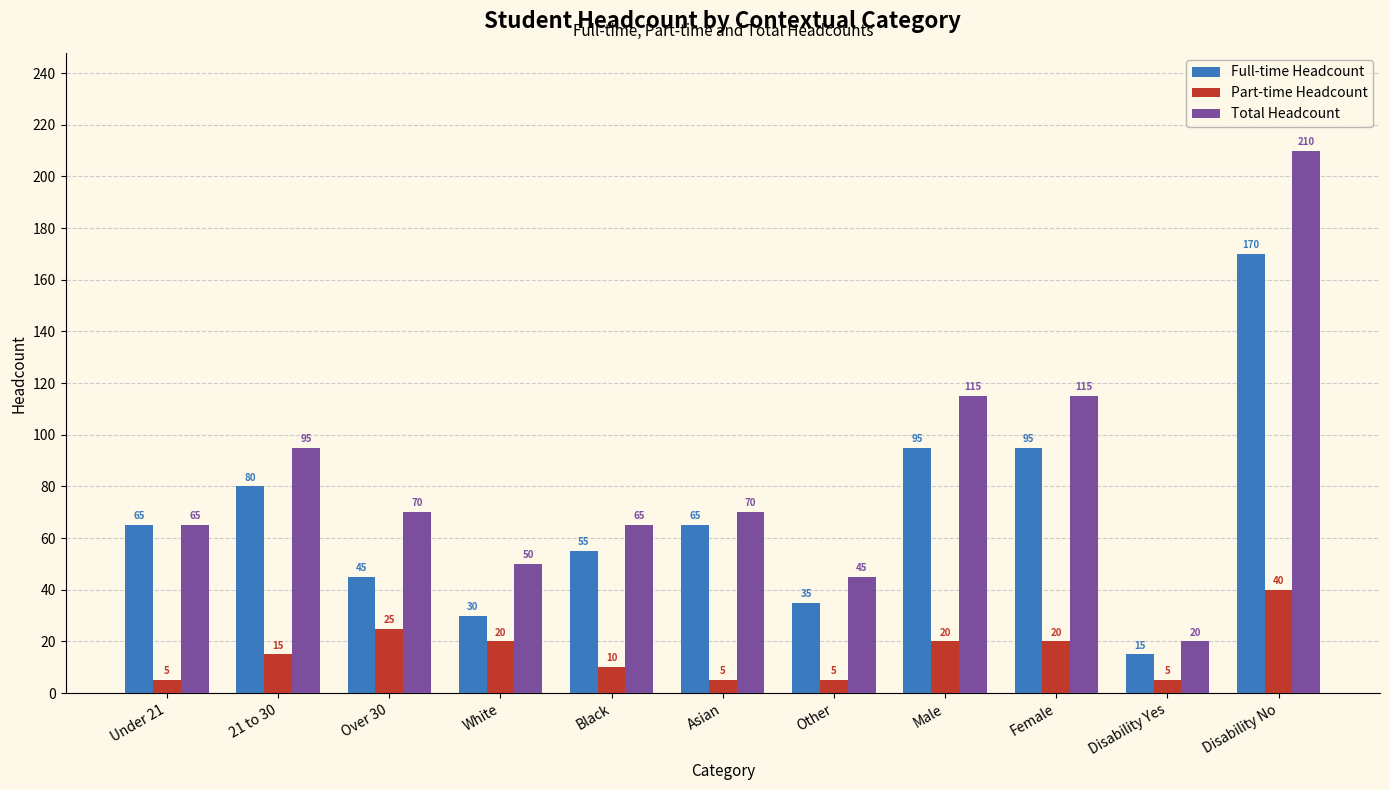

What are all the series names shown in the legend?

Full-time Headcount, Part-time Headcount, Total Headcount